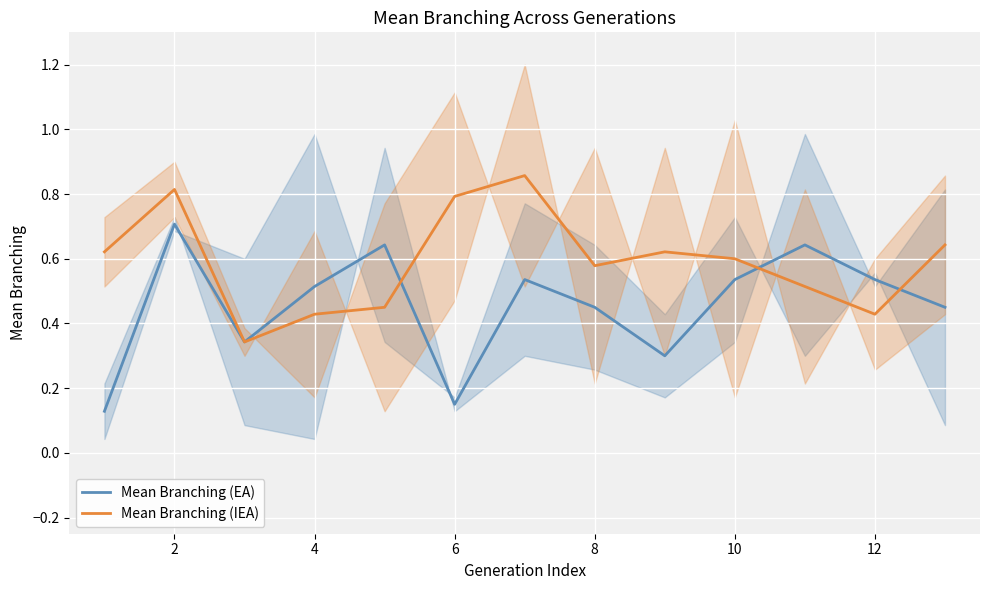

What are all the series names shown in the legend?

Mean Branching (EA), Mean Branching (IEA)